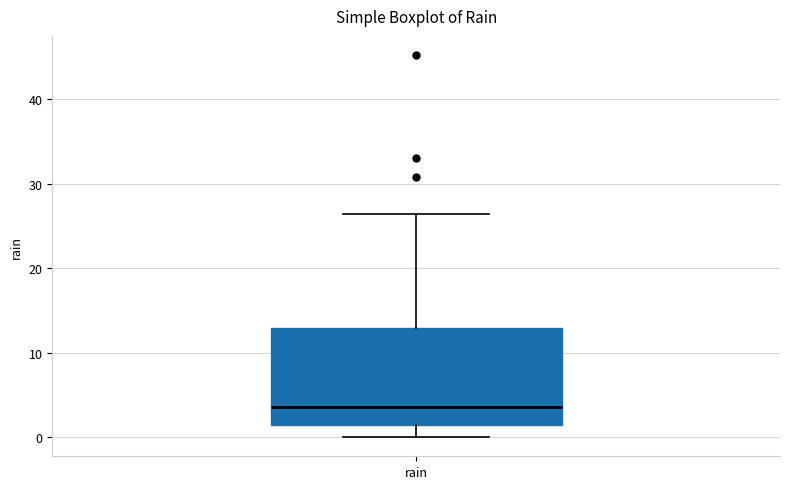

Where does the median line of the box for rain sit on the y-axis? The values are not printed on the chart, so give them approximately, as read against the axis.

4